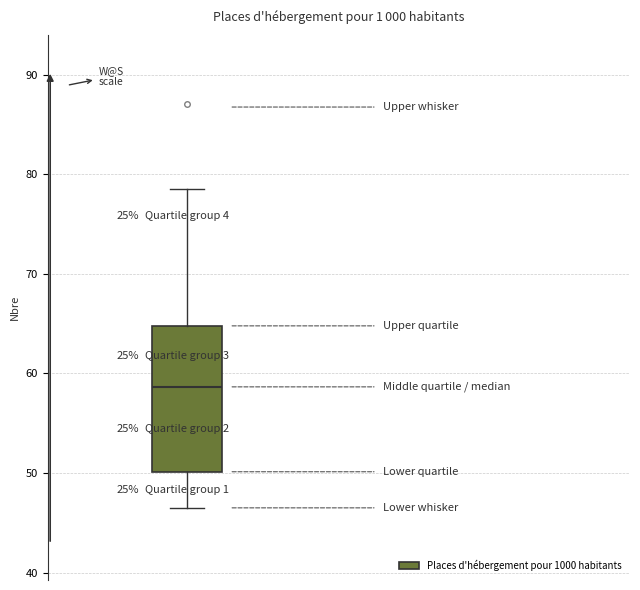

Where is the lower edge of the box on the y-axis? The values are not printed on the chart, so give them approximately, as read against the axis.

50